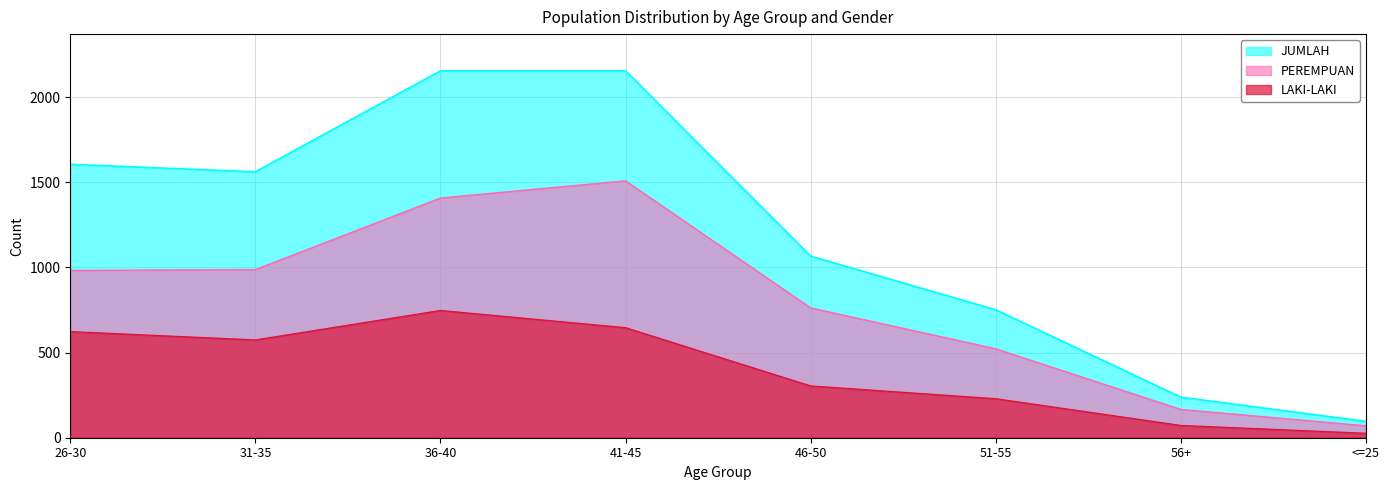

What is the average value of the PEREMPUAN series?

800